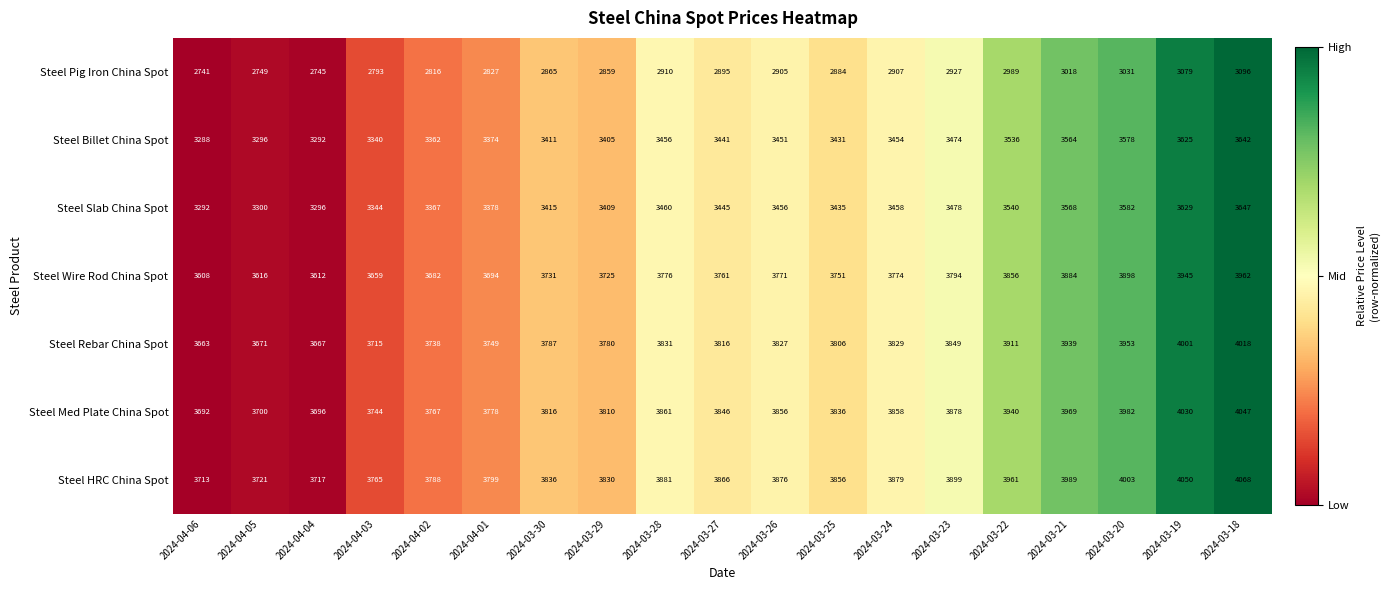

At which label does Steel HRC China Spot first exceed 3866?

2024-03-28